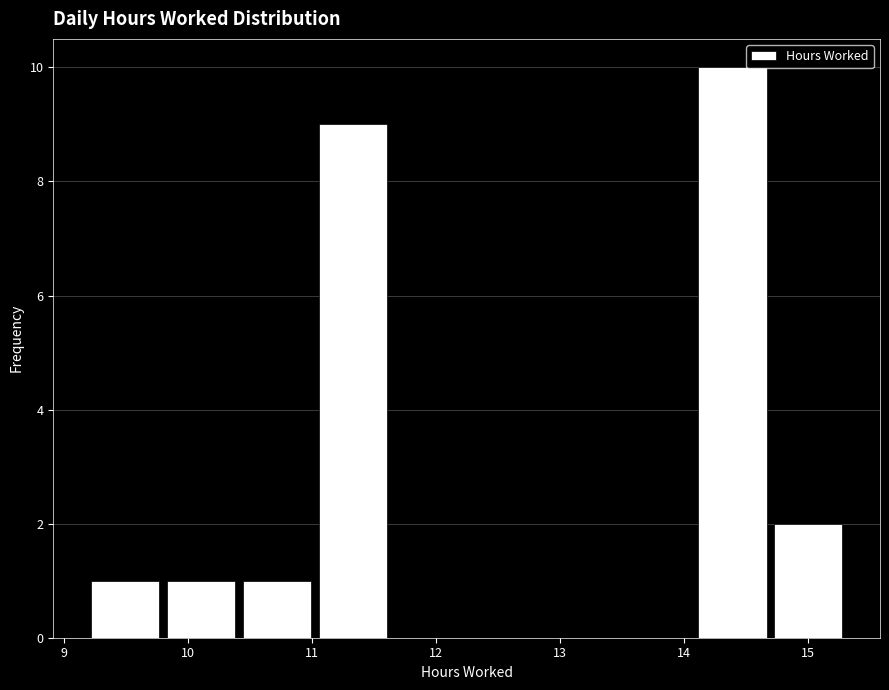

Reading left to right, list every bar in this chart as the range it spans on the x-axis followed by its height. Neither the bar edges nor the heights are printed on the chart, so give them approximately, as read against the axes.

9.2 to 9.8: 1
9.8 to 10.4: 1
10.4 to 11.1: 1
11.1 to 11.7: 9
11.7 to 12.3: 0
12.3 to 12.9: 0
12.9 to 13.5: 0
13.5 to 14.1: 0
14.1 to 14.7: 10
14.7 to 15.3: 2